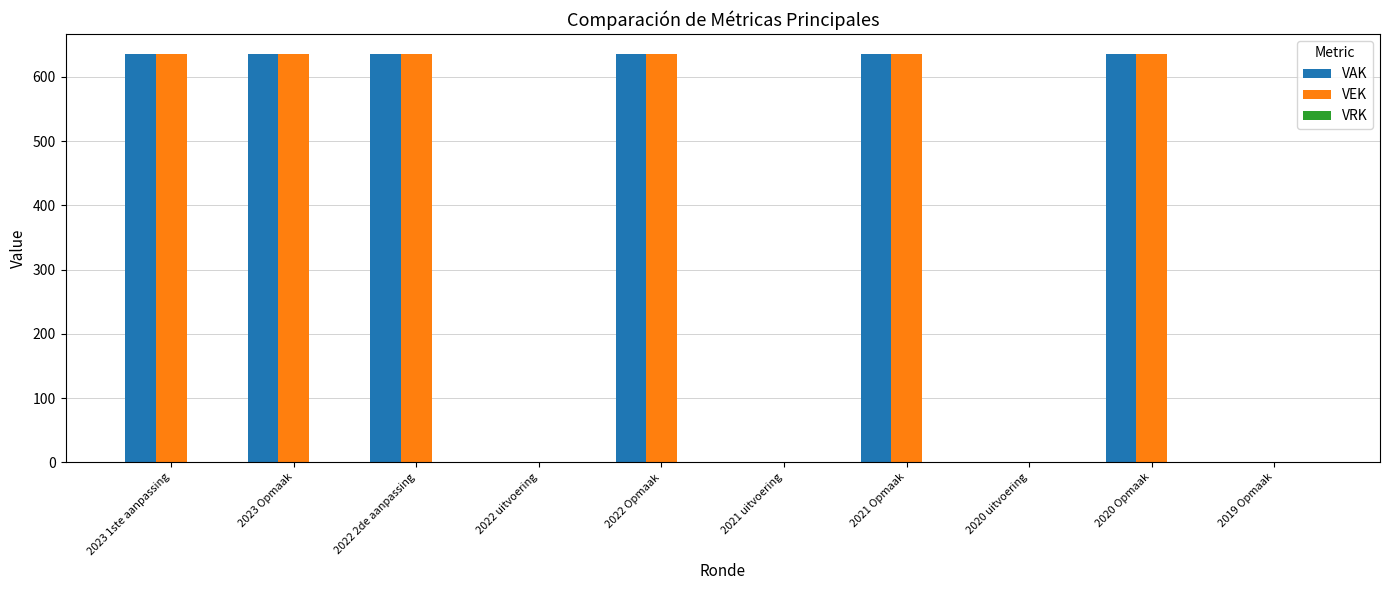

What is the sum of all VAK values?

3810